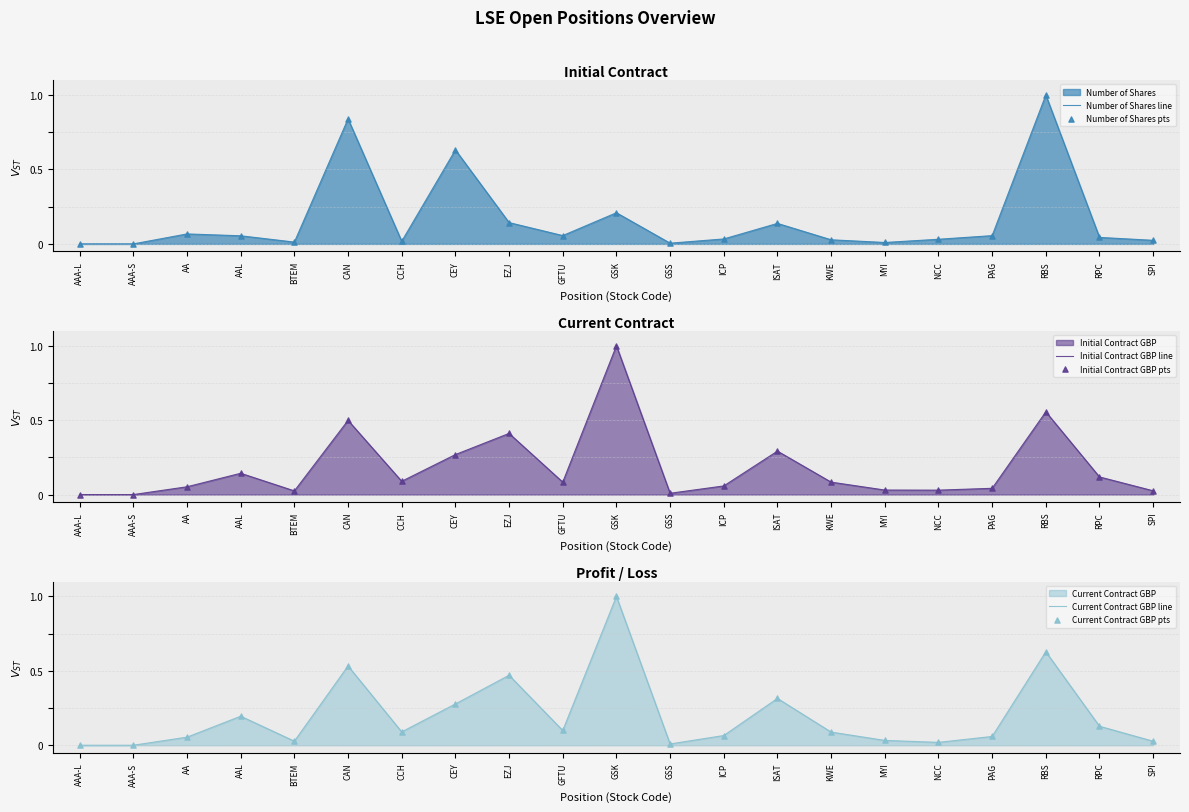

Which series contains the highest Y value?

Number of Shares line